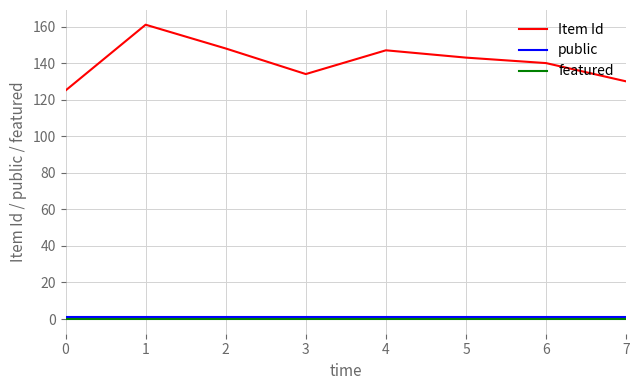

Reading right to left, what are all the values shown in this chart?

Item Id: 130	140	143	147	134	148	161	125
public: 1	1	1	1	1	1	1	1
featured: 0	0	0	0	0	0	0	0